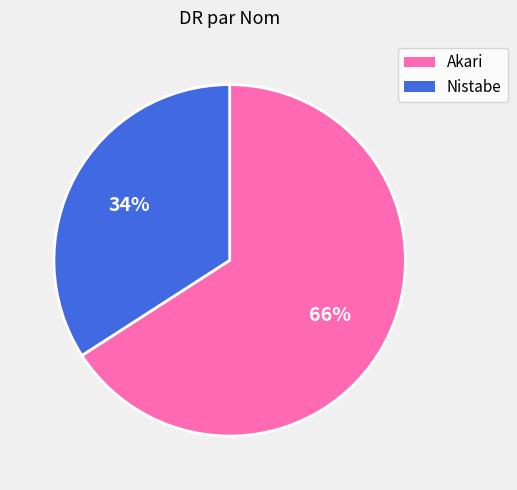

Is the sum of Nistabe and Akari greater than half?

Yes